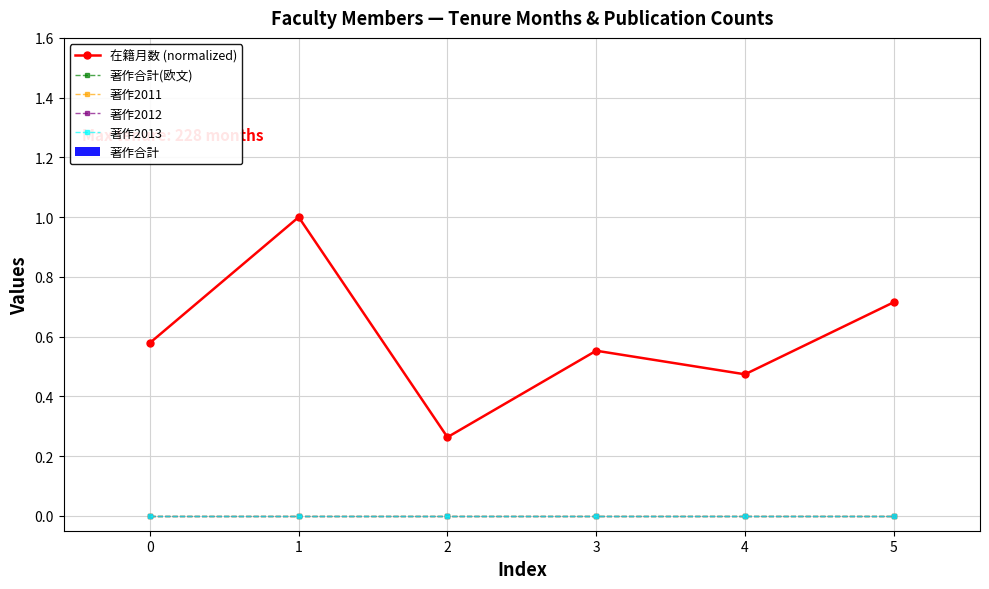

Does the chart have visible grid lines?

Yes